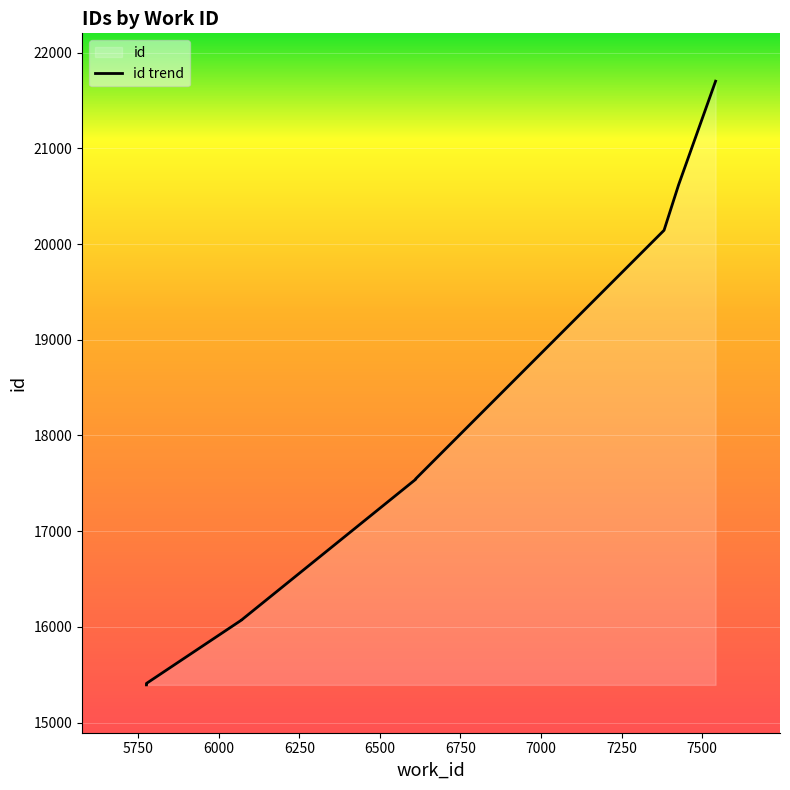

Rank the categories by value from lowest to highest.

5775, 5775, 5775, 6071, 6071, 6611, 6611, 7382, 7427, 7542